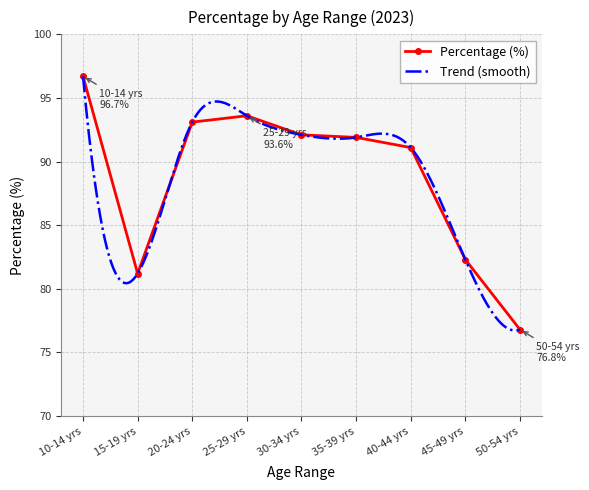

How many distinct data groups are displayed?

1